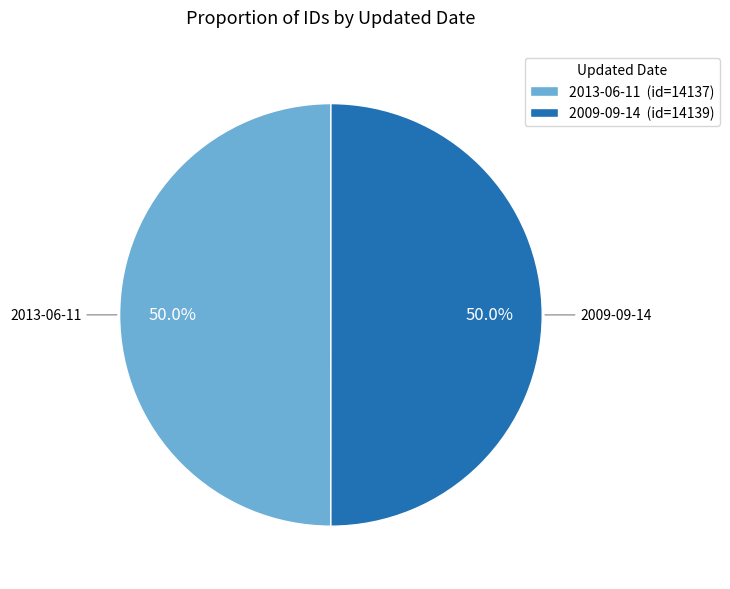

How many segments does this pie chart have?

2